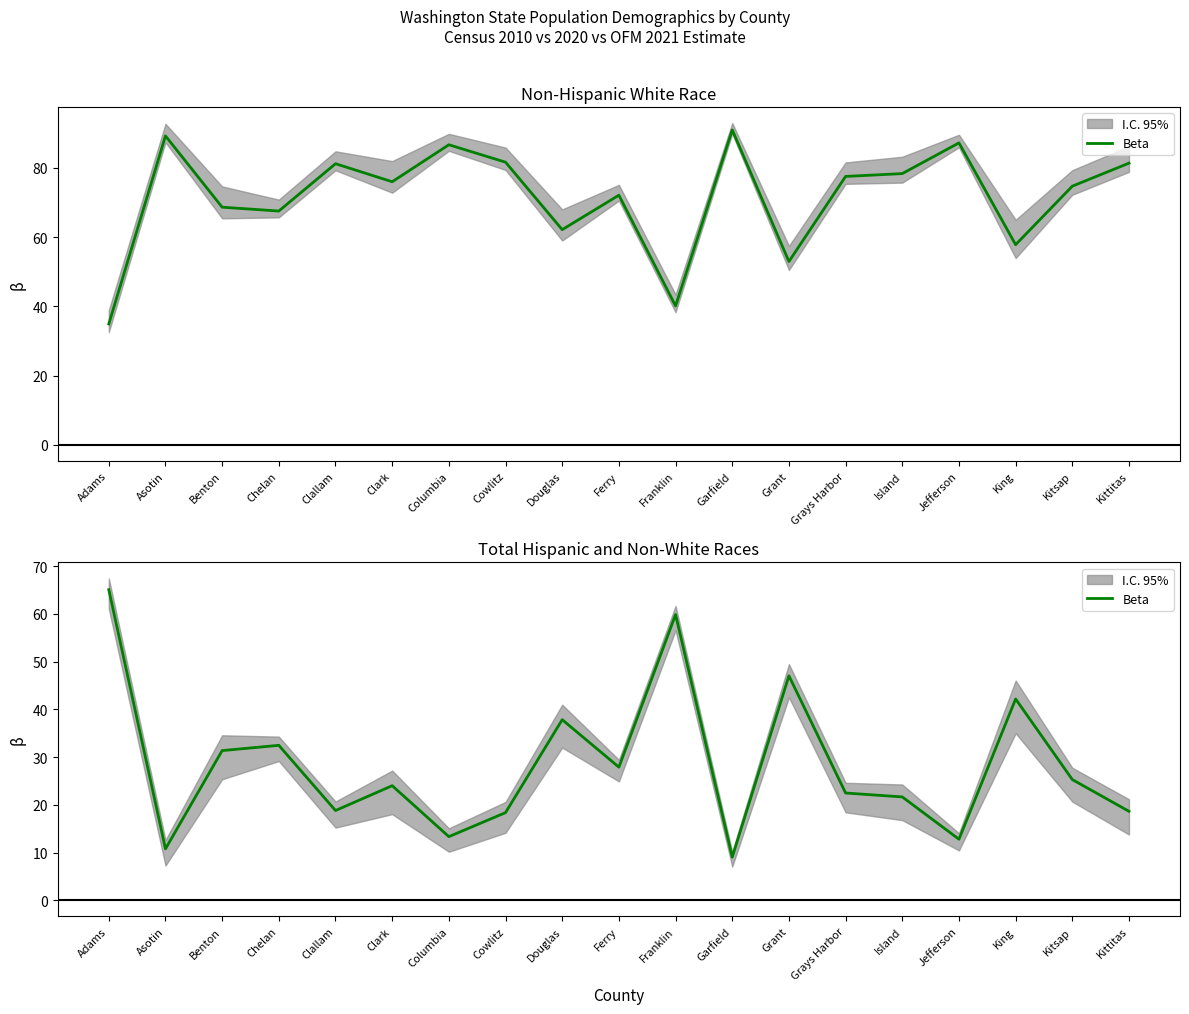

Which label corresponds to the smallest value in the chart?

Garfield